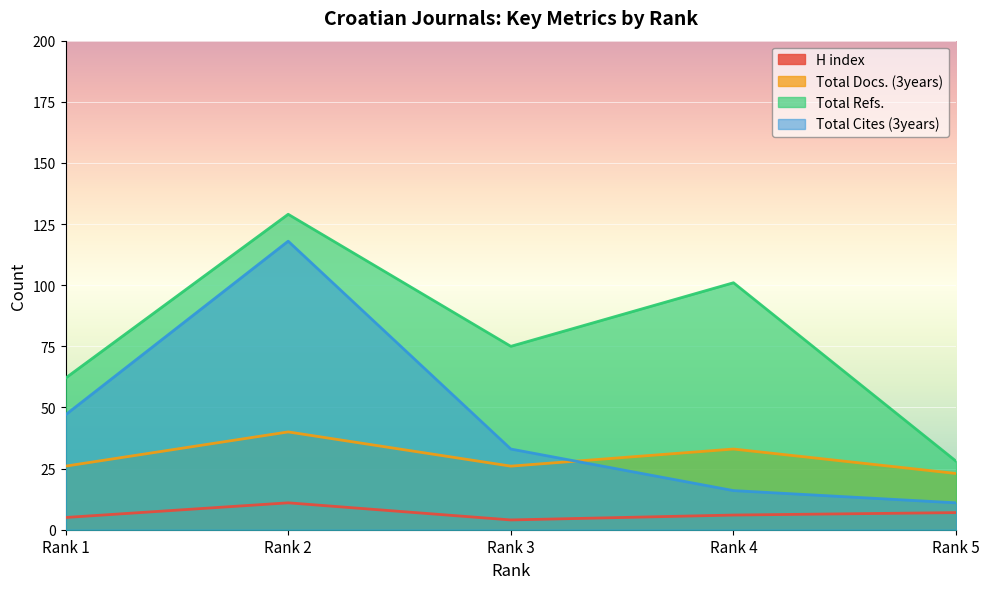

Where is the first local minimum for Total Docs. (3years)?

Rank 3